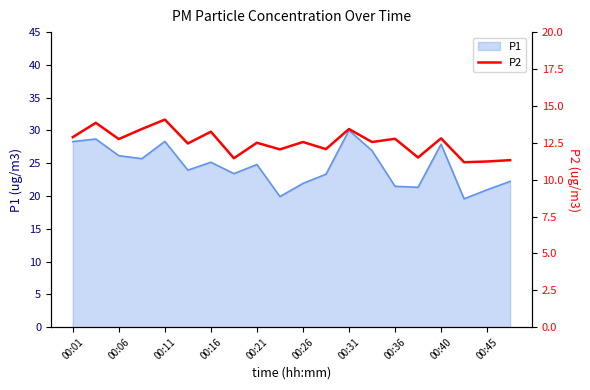

True or false: there are more than 1 points higher than both neighbors.

True